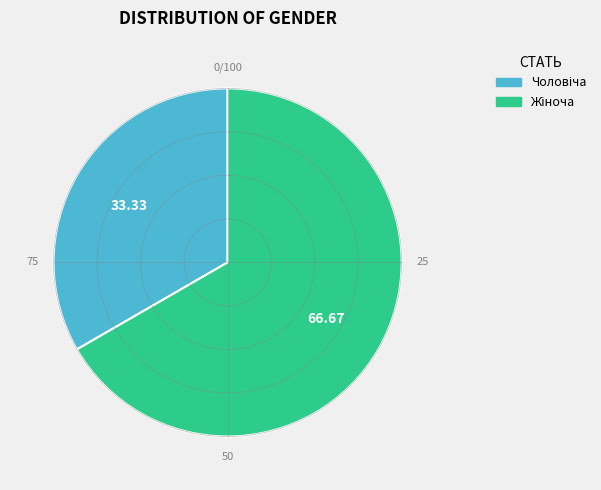

How many segments does this pie chart have?

2